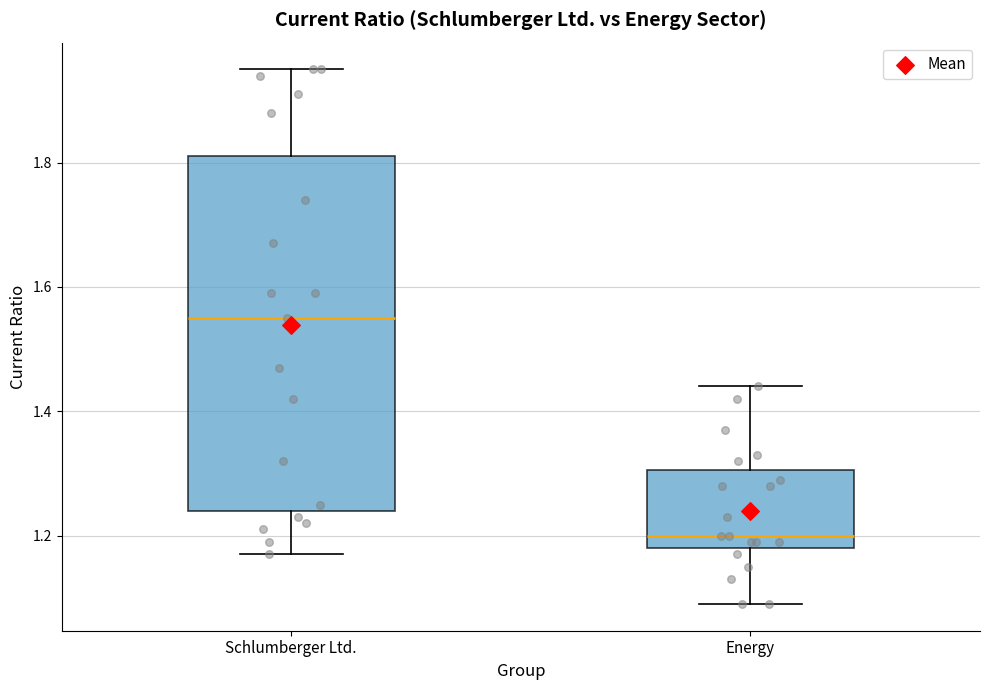

Which box has the highest median line?

Schlumberger Ltd.